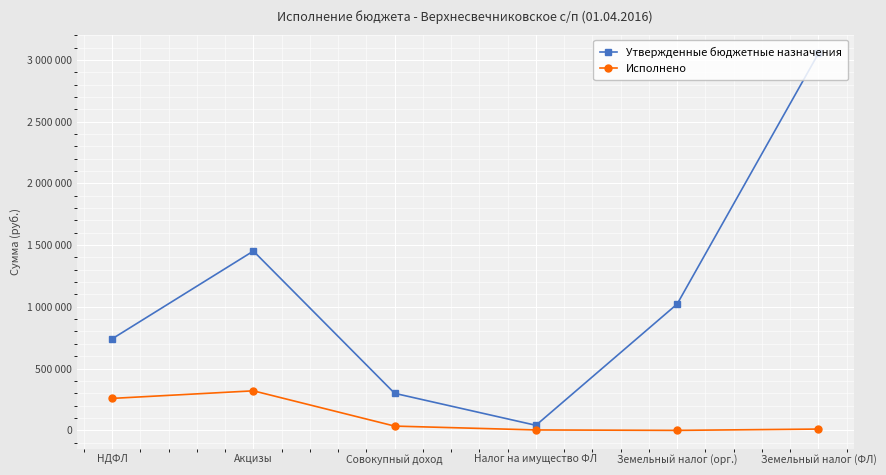

Reading left to right, what are all the values shown in this chart?

Утвержденные бюджетные назначения: НДФЛ=740400.0	Акцизы=1451800.0	Совокупный доход=298800.0	Налог на имущество ФЛ=39700.0	Земельный налог (орг.)=1022900.0	Земельный налог (ФЛ)=3053500.0
Исполнено: НДФЛ=257735.7	Акцизы=319171.8	Совокупный доход=33312.0	Налог на имущество ФЛ=2120.8	Земельный налог (орг.)=-1444.2	Земельный налог (ФЛ)=9282.8